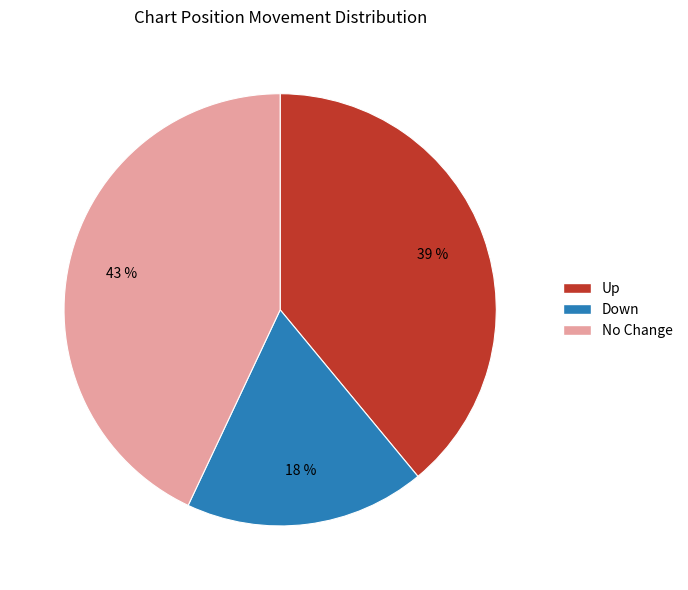

Is there any slice that represents more than half of the pie?

No